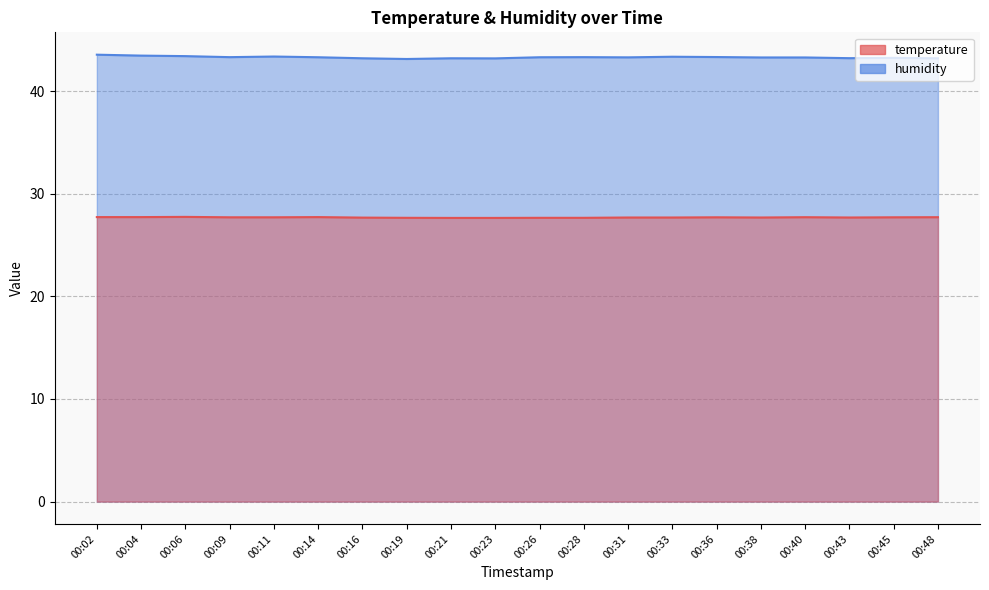

What is the total value across all series at 00:02?

71.3